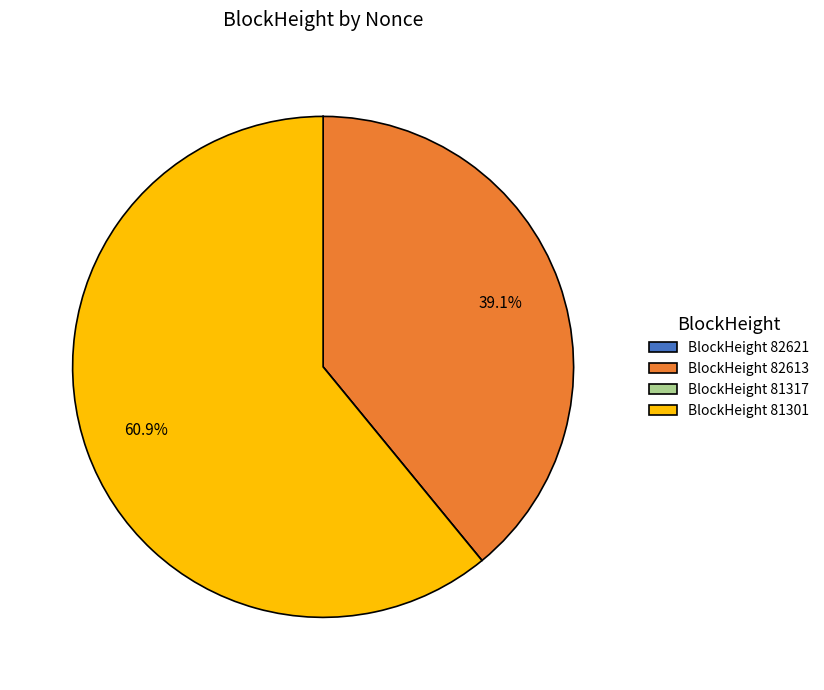

Is there a majority slice in this chart?

Yes